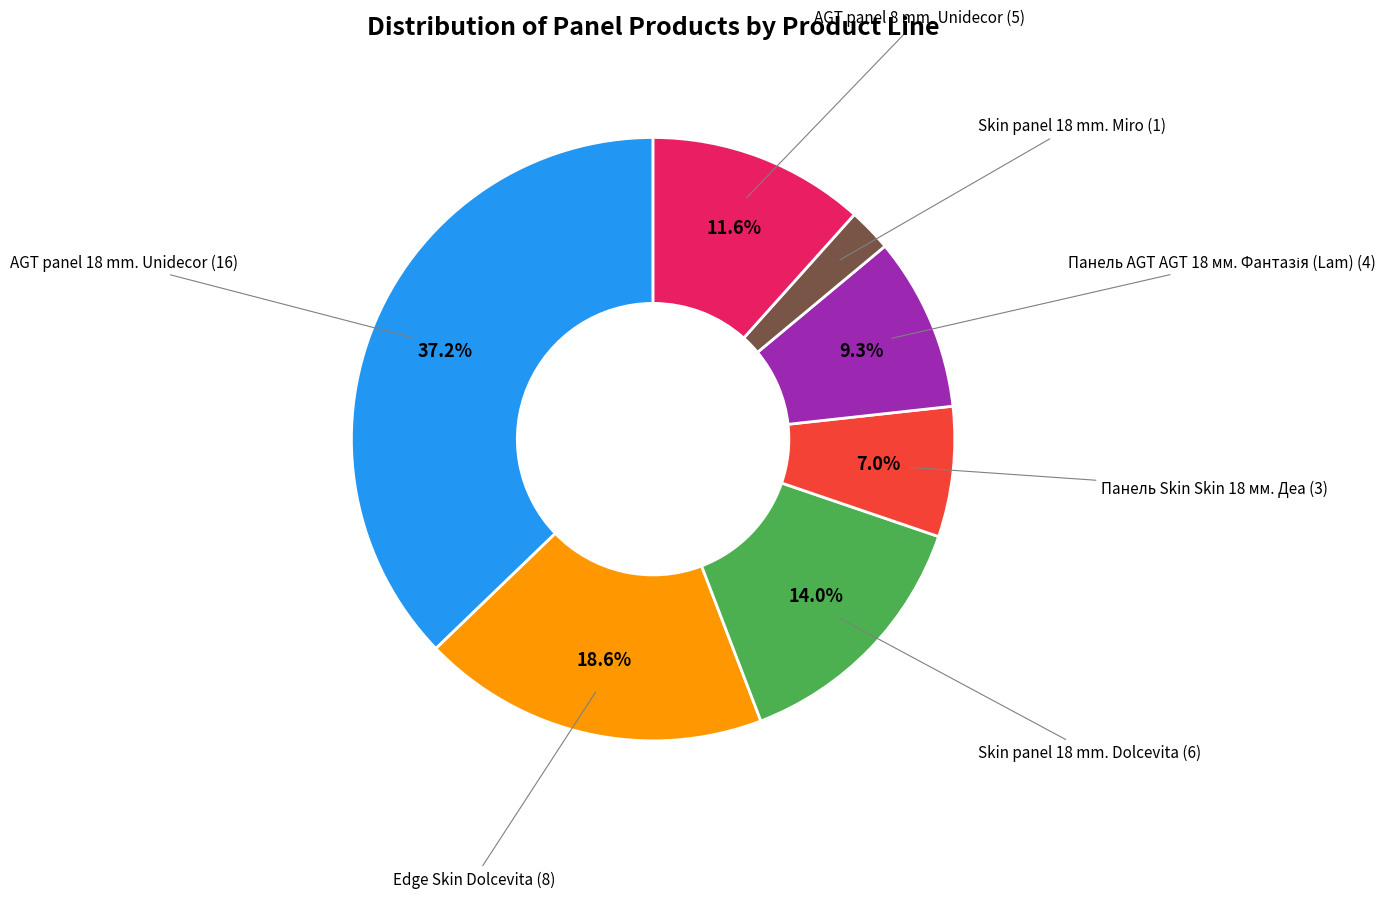

Is there a majority slice in this chart?

No